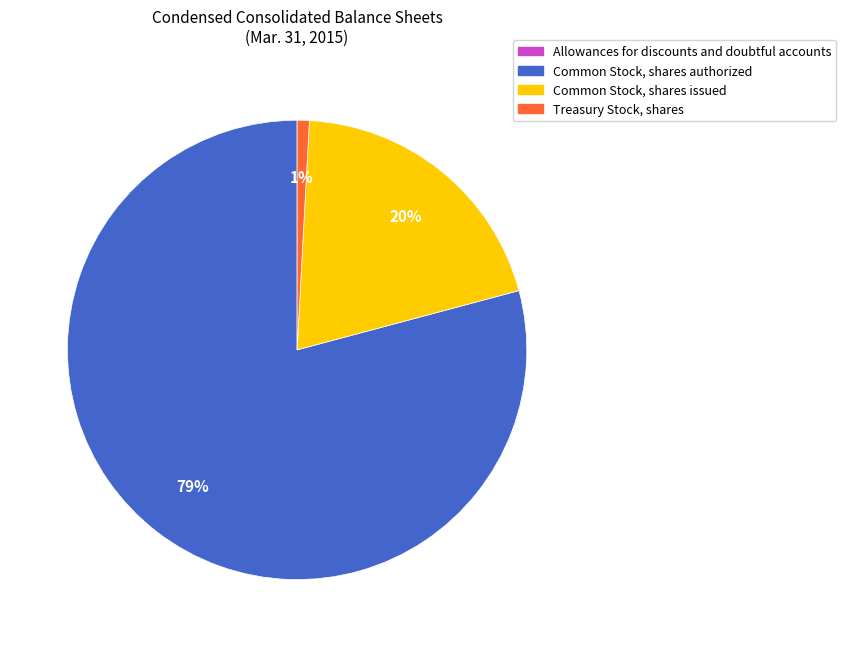

Which slice represents more than half of the pie?

Common Stock, shares authorized